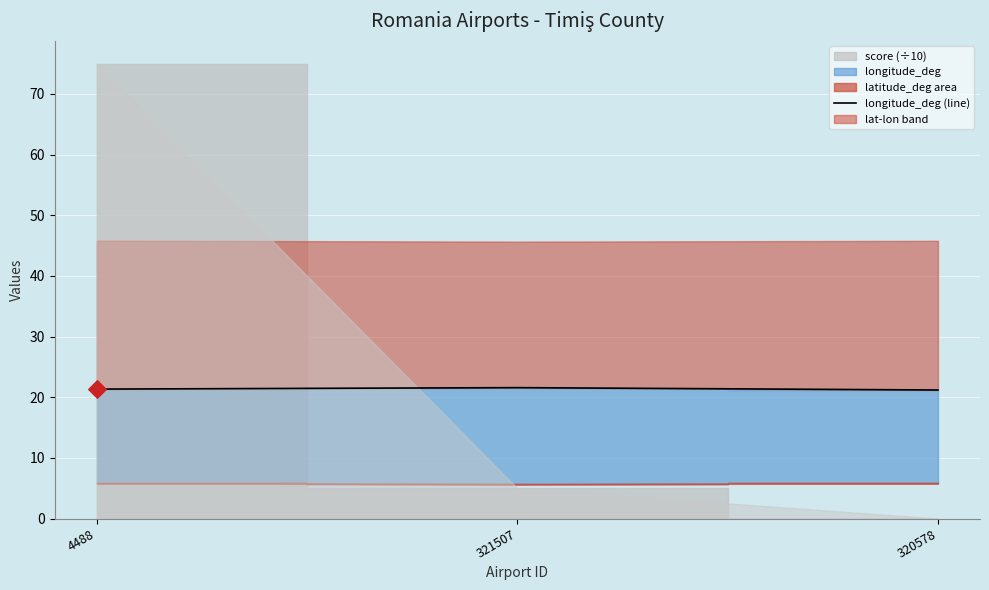

Approximately how many times larger is the value at 320578 compared to 321507?

1.0